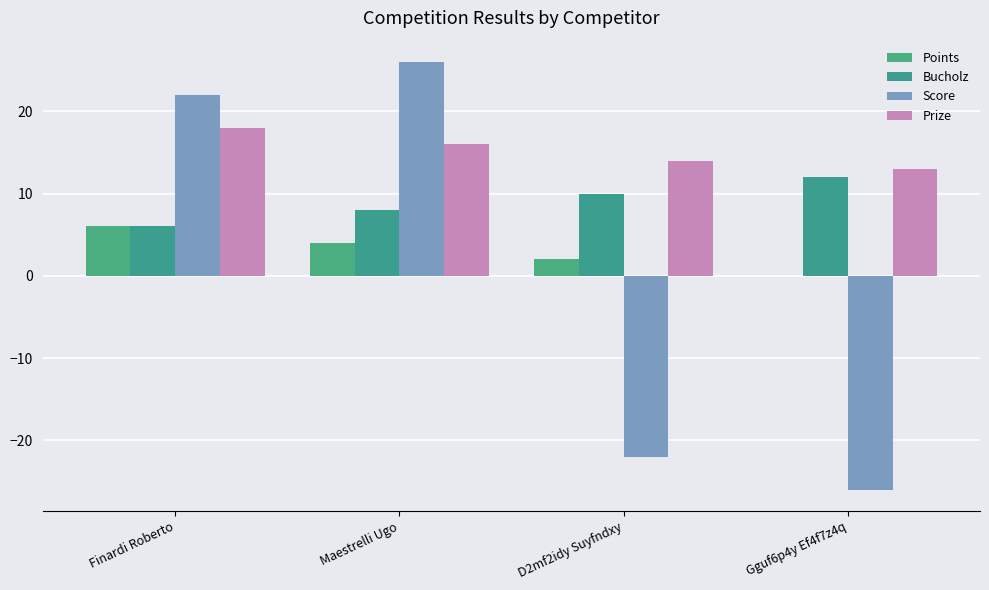

What is the difference between the maximum and minimum values in the Points series?

6